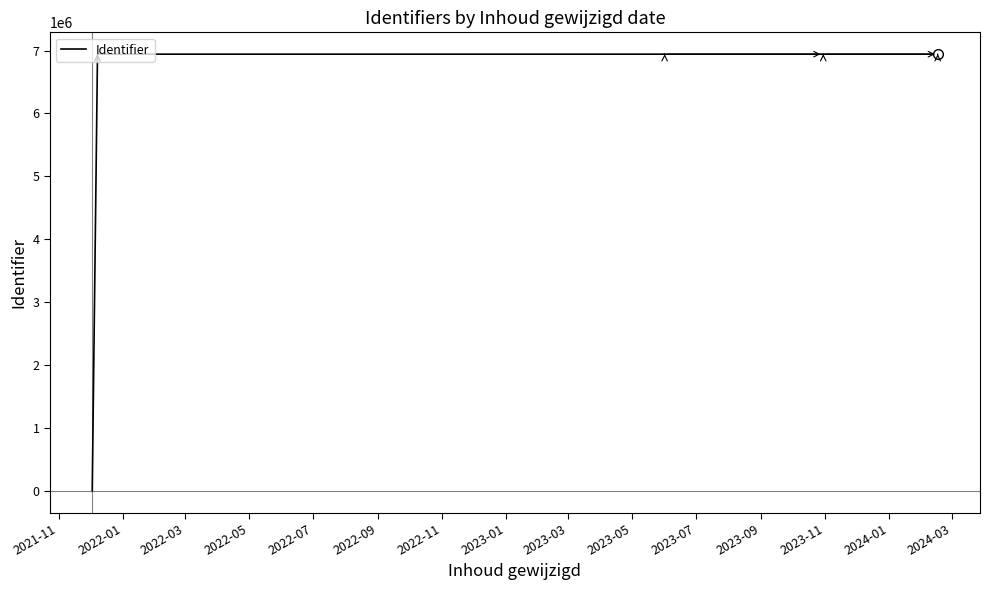

Reading left to right, extract all data points from this chart.

0	6942983	6942984	6942986	6942987	6942967	6942969	6942973	6942979	6942981	6943001	6943004	6942976	6942977	6943003